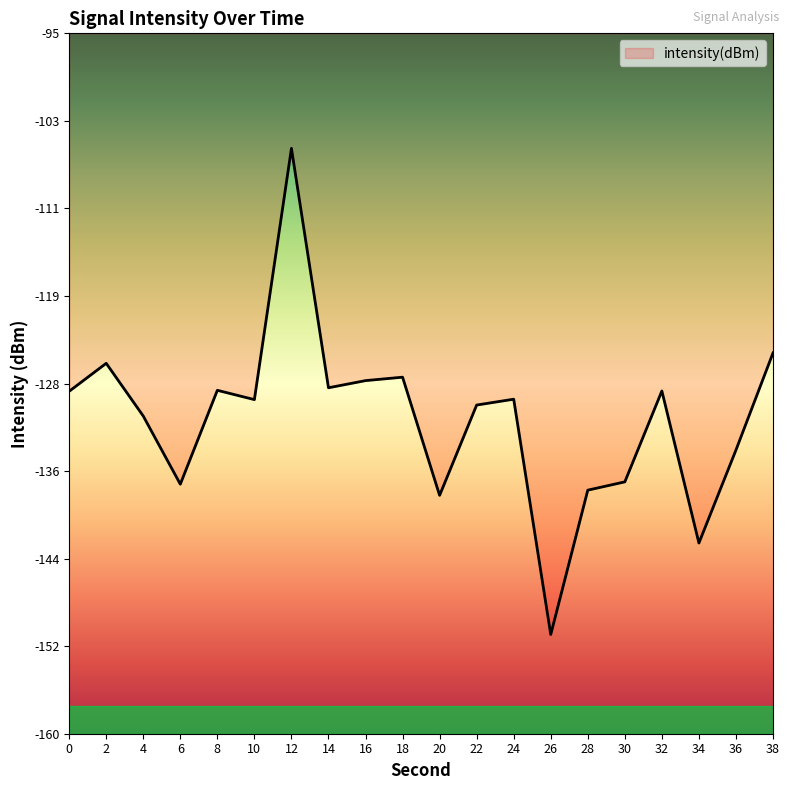

True or false: there are more than 2 points higher than both neighbors.

True